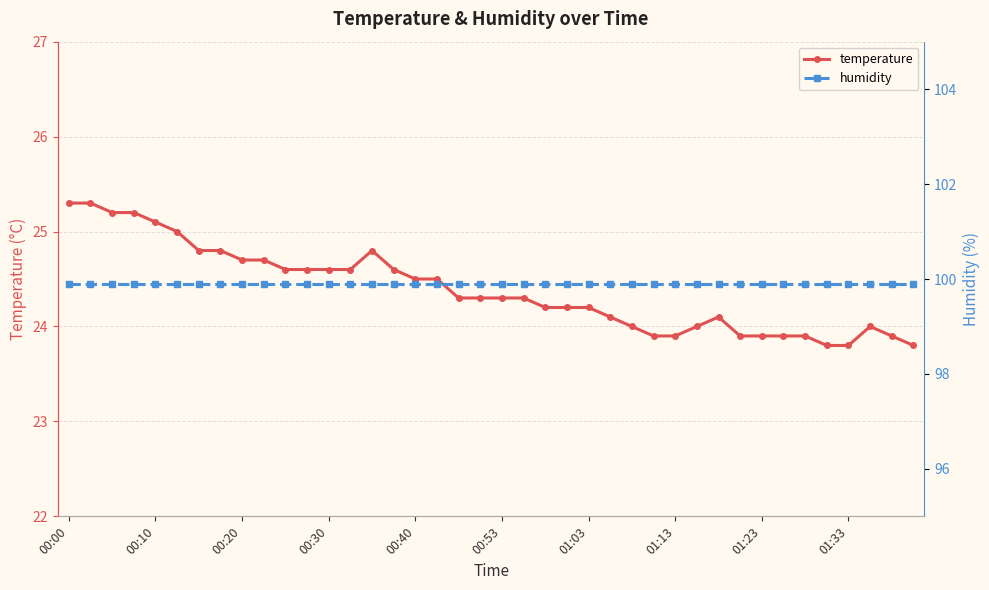

True or false: humidity has a value of 99.9 at 33.

True